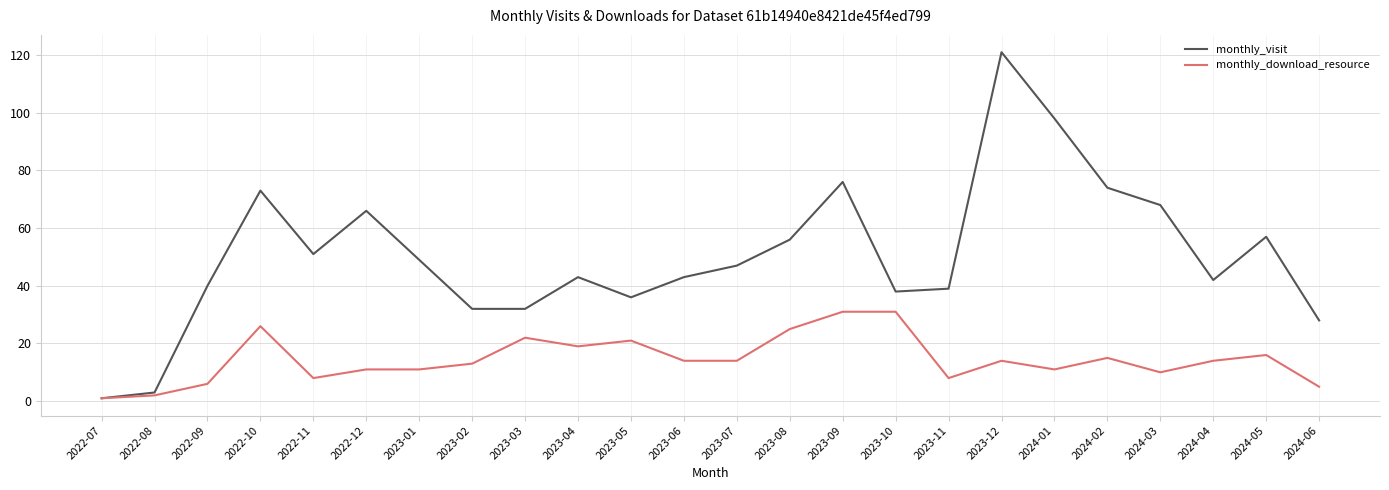

Which series has the largest total across all categories?

monthly_visit